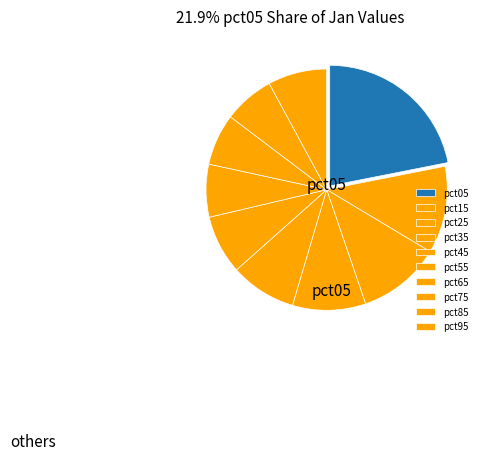

True or false: pct75 accounts for 7% of the total.

True